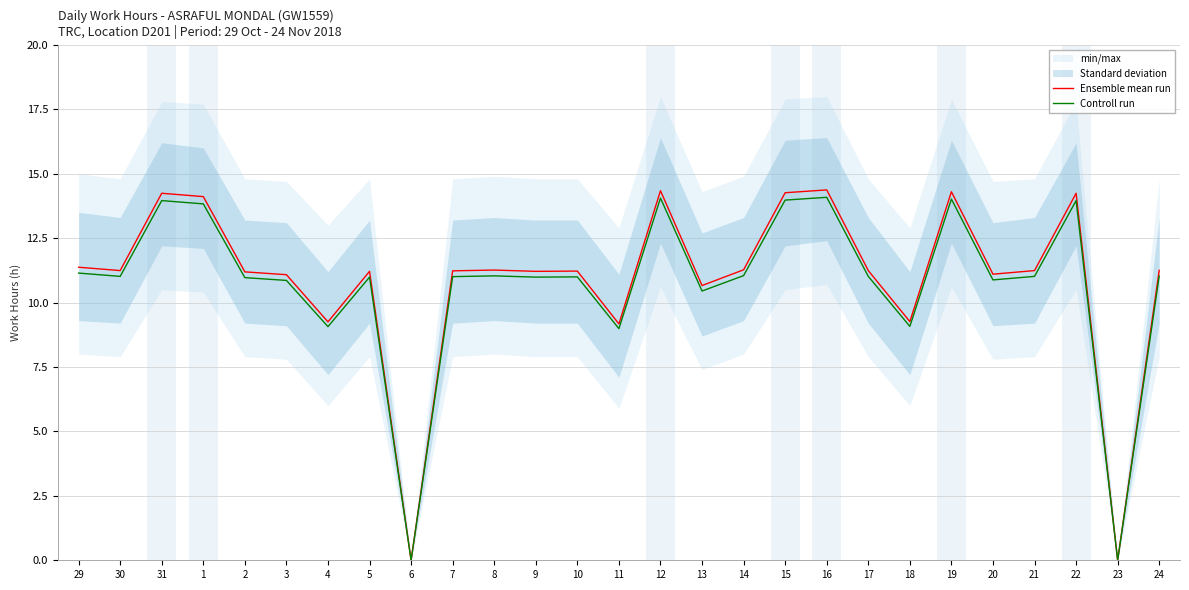

Reading left to right, what are all the values shown in this chart?

Ensemble mean run: 11.4	11.2	14.2	14.1	11.2	11.1	9.2	11.2	0.0	11.2	11.3	11.2	11.2	9.2	14.3	10.7	11.3	14.3	14.4	11.2	9.3	14.3	11.1	11.2	14.2	0.0	11.2
Controll run: 11.1	11.0	14.0	13.8	11.0	10.9	9.1	11.0	0.0	11.0	11.0	11.0	11.0	9.0	14.1	10.4	11.0	14.0	14.1	11.0	9.1	14.0	10.9	11.0	14.0	0.0	11.0